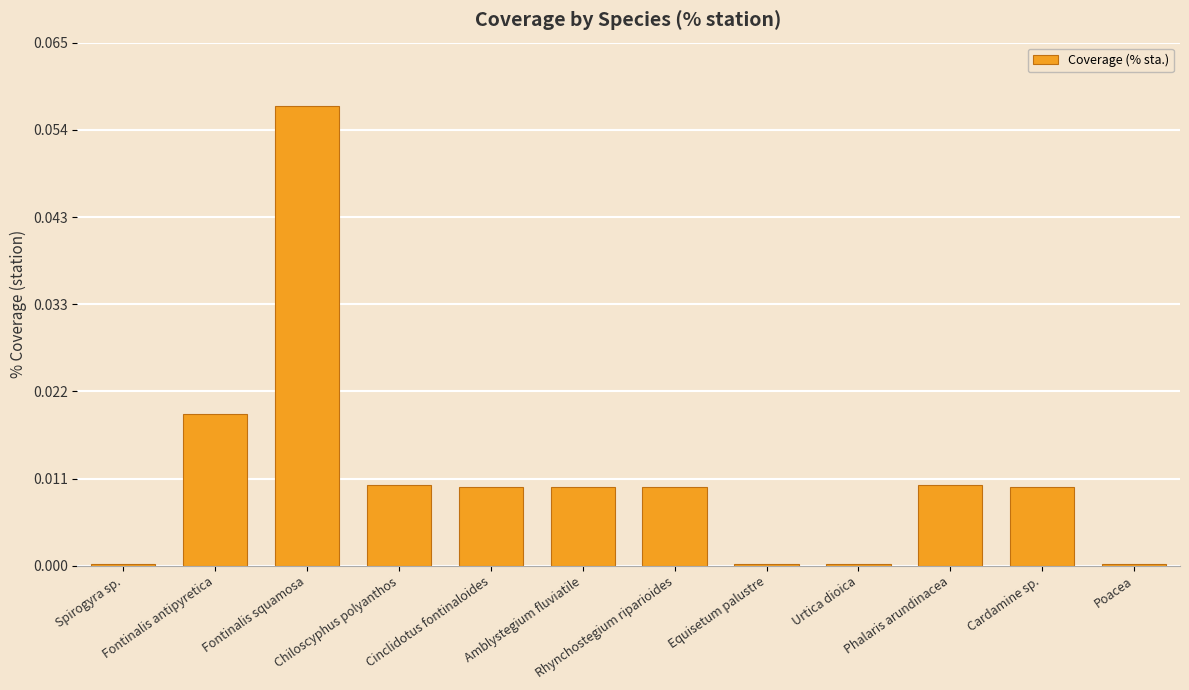

Count the number of categories in the chart.

12